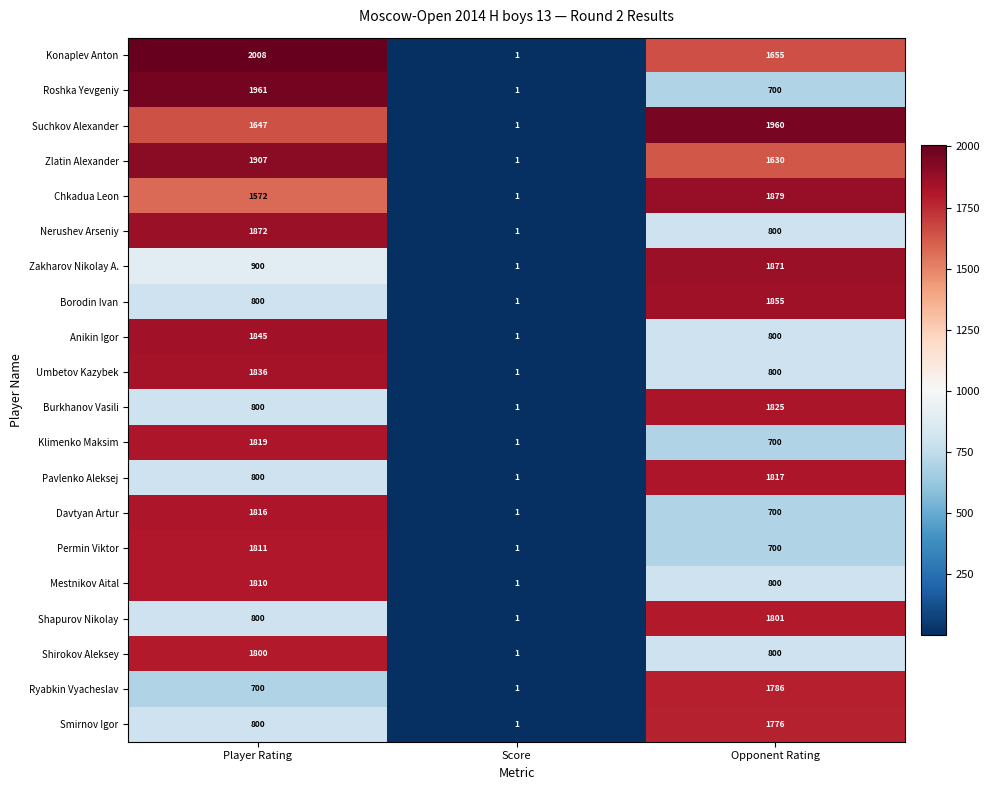

What is the total value across all series at Player Rating?

29304